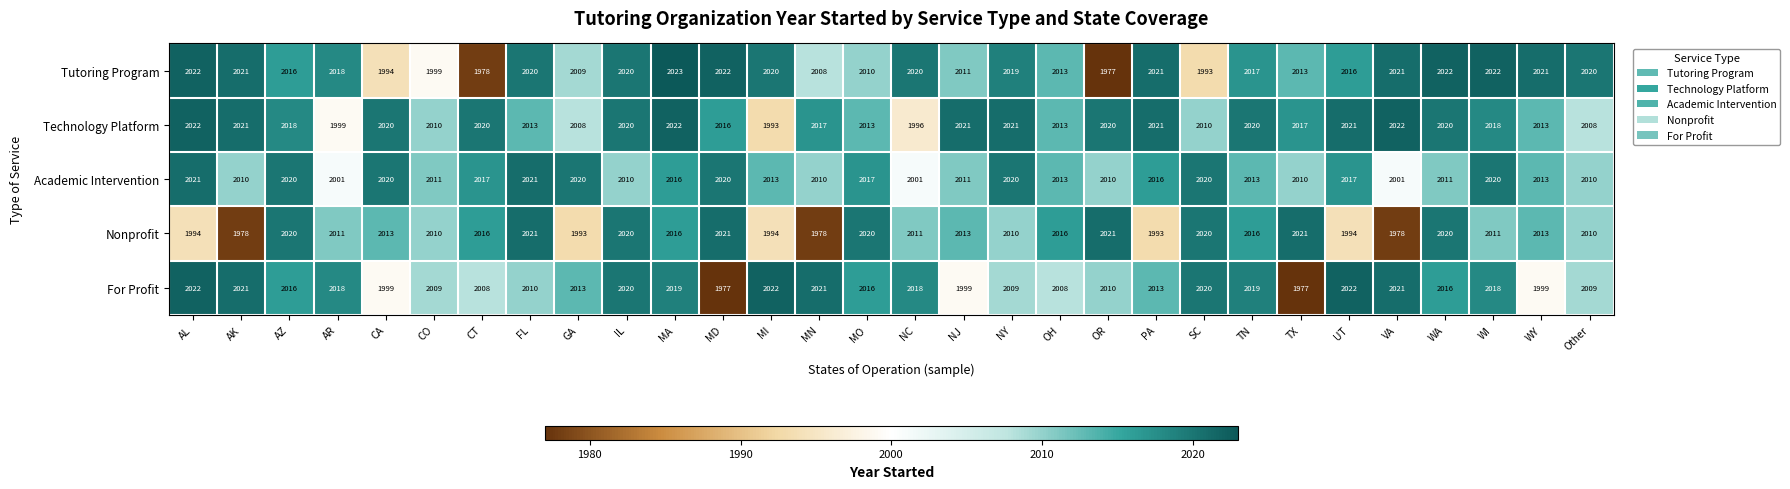

How many data points does each series have?

30